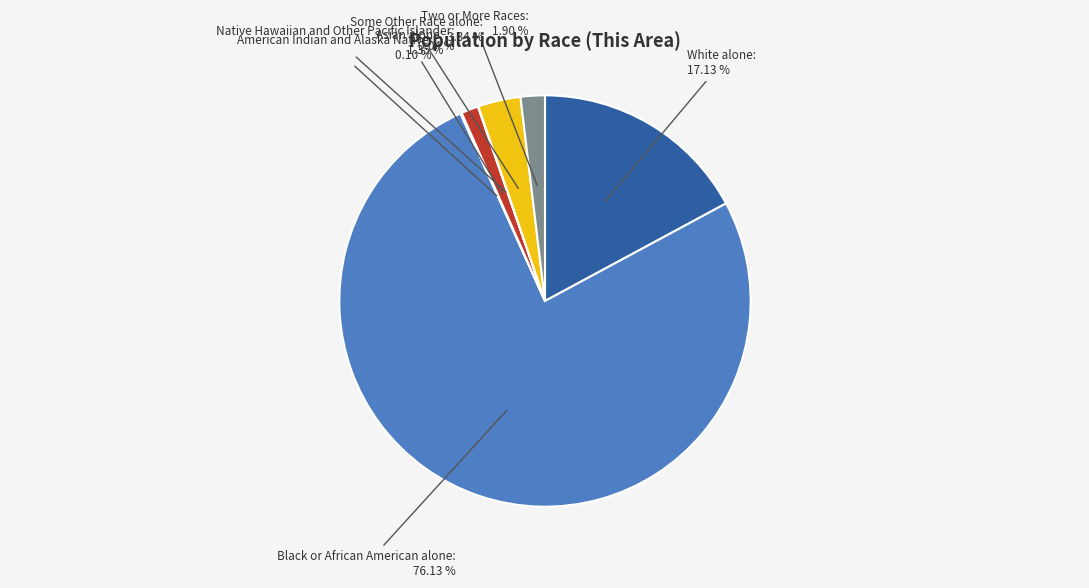

Which has a higher value, White alone or Some Other Race alone?

White alone